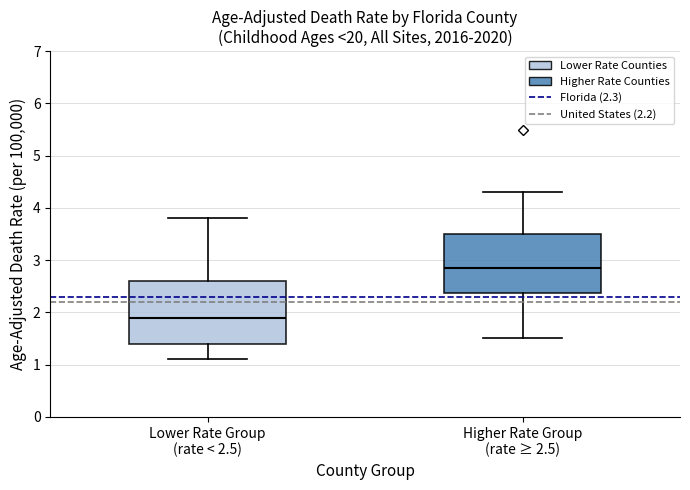

Reading left to right, transcribe this box plot: for each box, give where its median line is, the range the box spans, and where its two whiskers end, as read against the y-axis. The values are not printed on the chart, so give them approximately, as read against the axis.

Lower Rate Group (rate < 2.5): median 1.9, box 1.4 to 2.6, whiskers 1.1 to 3.8
Higher Rate Group (rate ≥ 2.5): median 2.9, box 2.4 to 3.5, whiskers 1.5 to 4.3